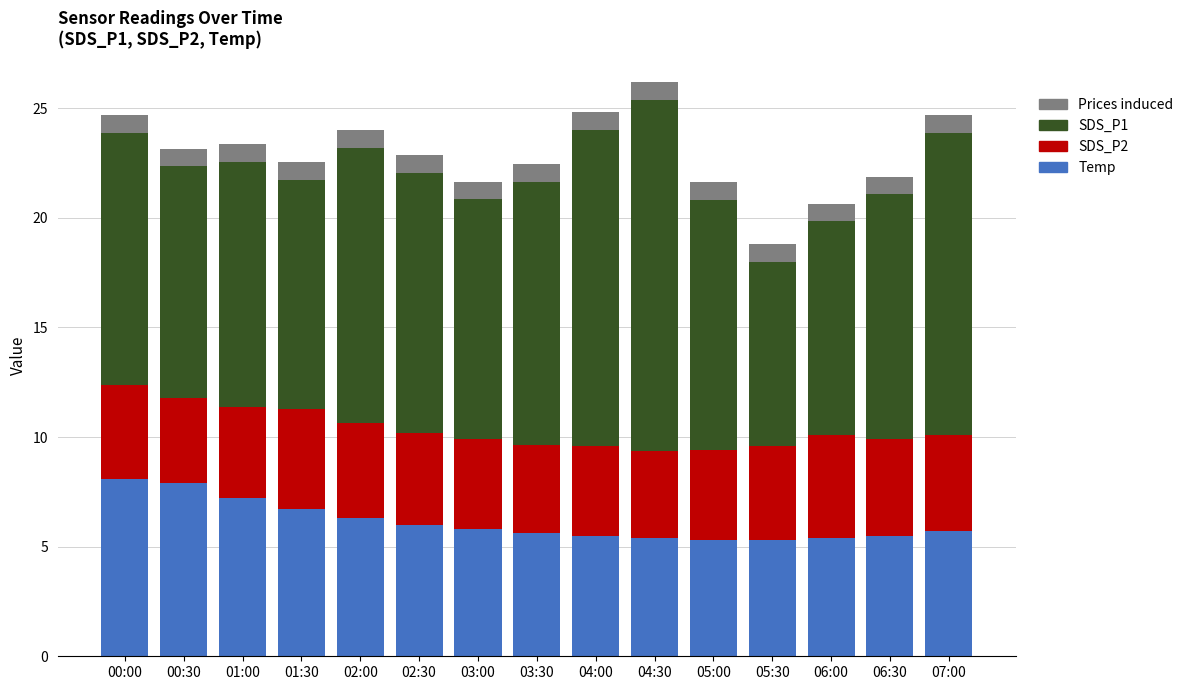

What is the maximum value for Temp?

8.1